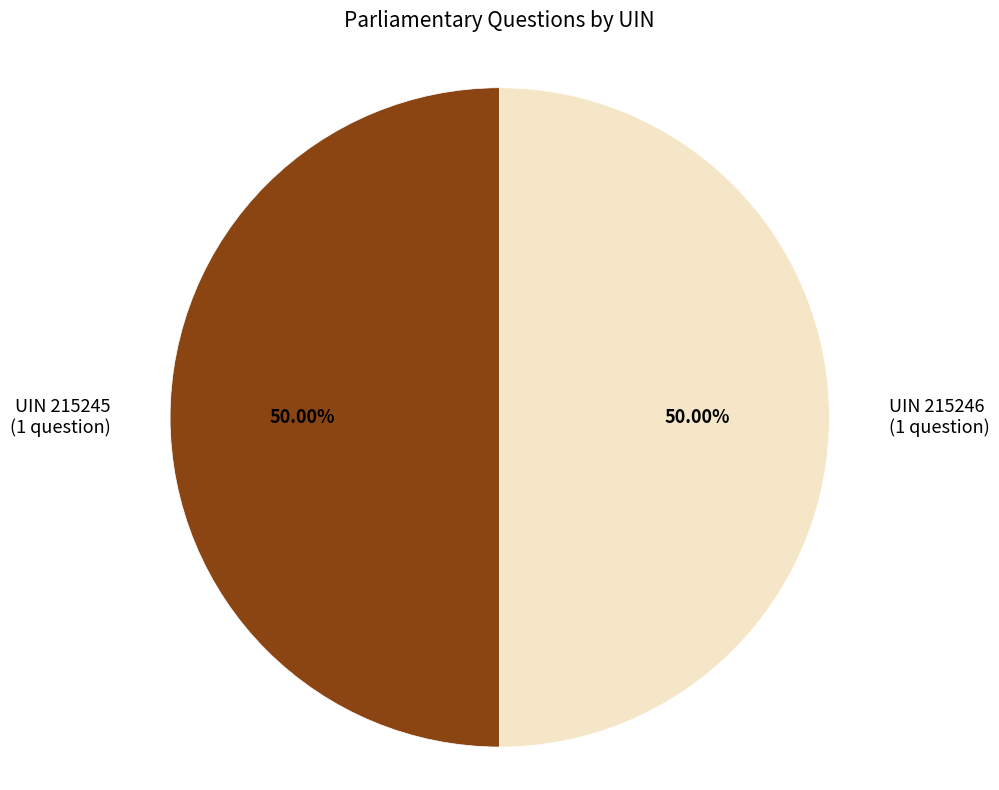

Do UIN 215246 (1 question) and UIN 215245 (1 question) together represent more than half of the pie?

Yes